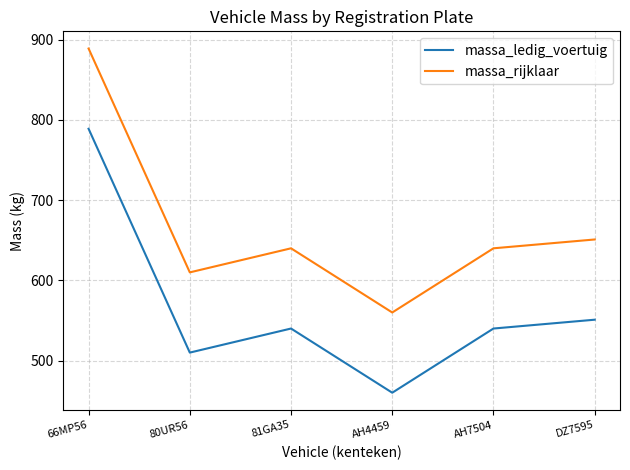

What is the difference between the highest and lowest values at AH7504?

100